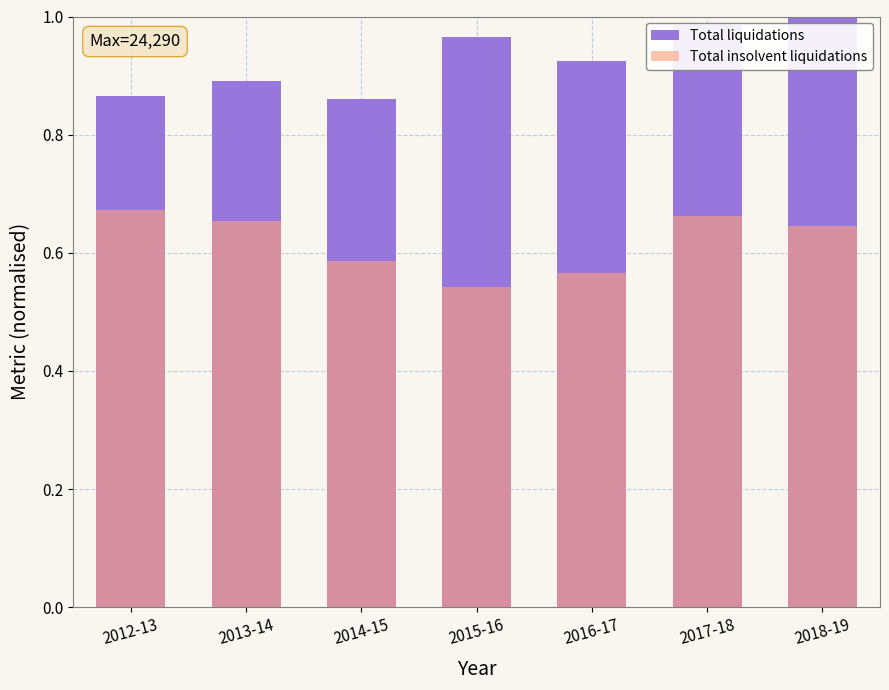

List the series in order of their overall mean, lowest first.

Total insolvent liquidations, Total liquidations